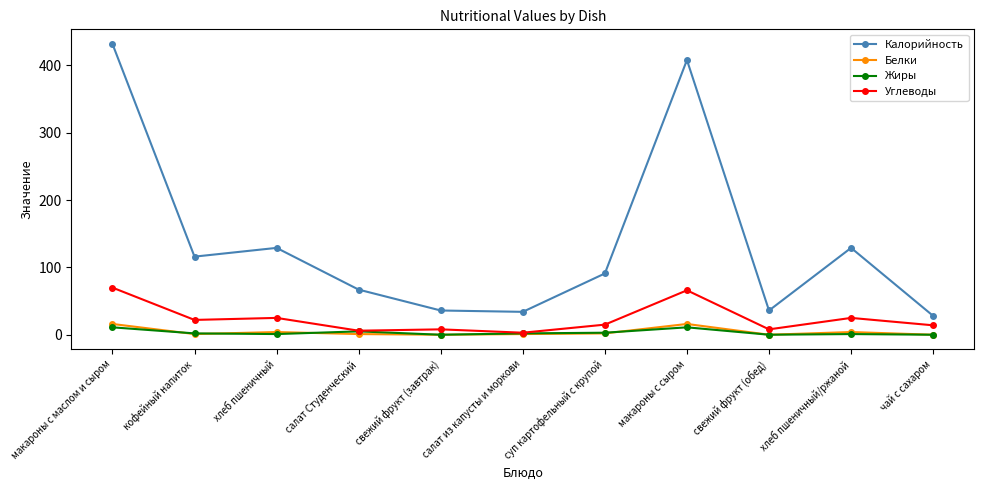

Is it true that Калорийность equals 63 at хлеб пшеничный?

False